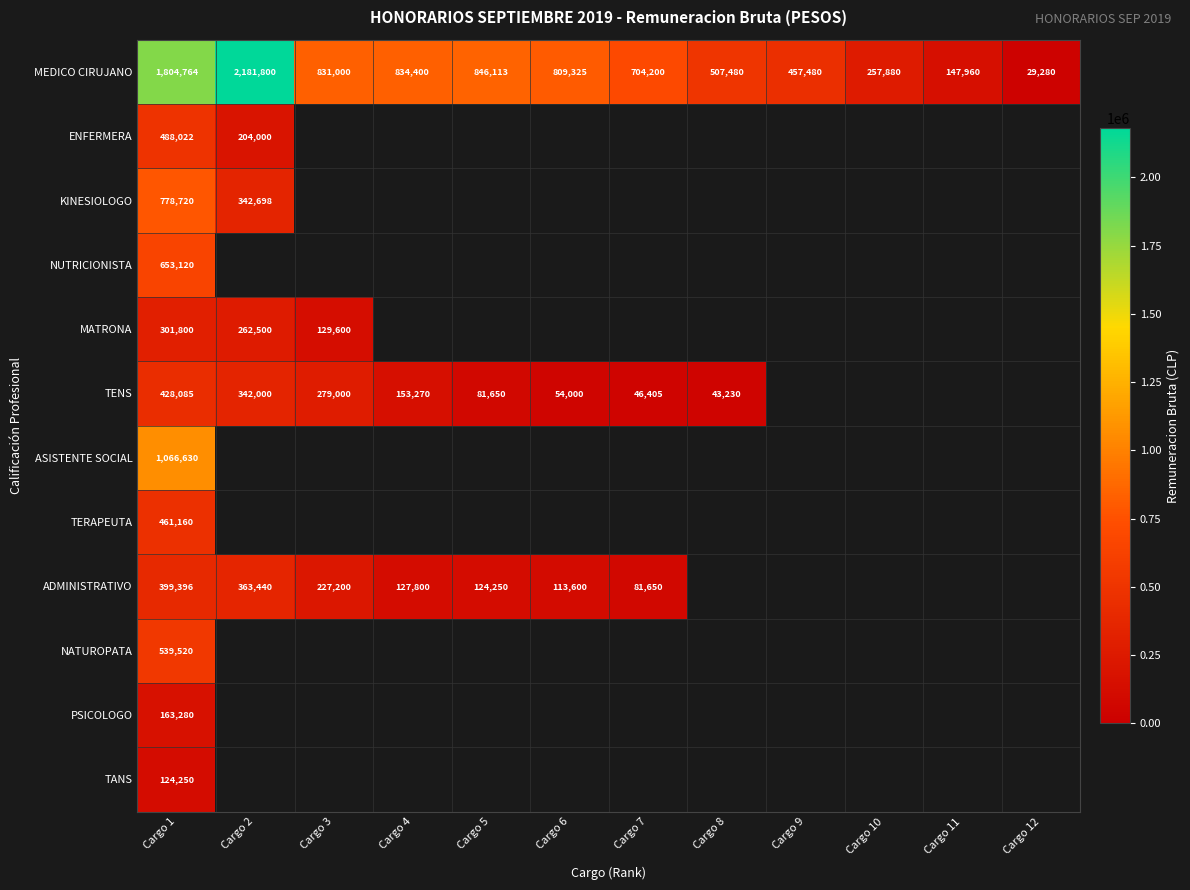

What is the spread (max minus min) of values at Cargo 8?

464250.0